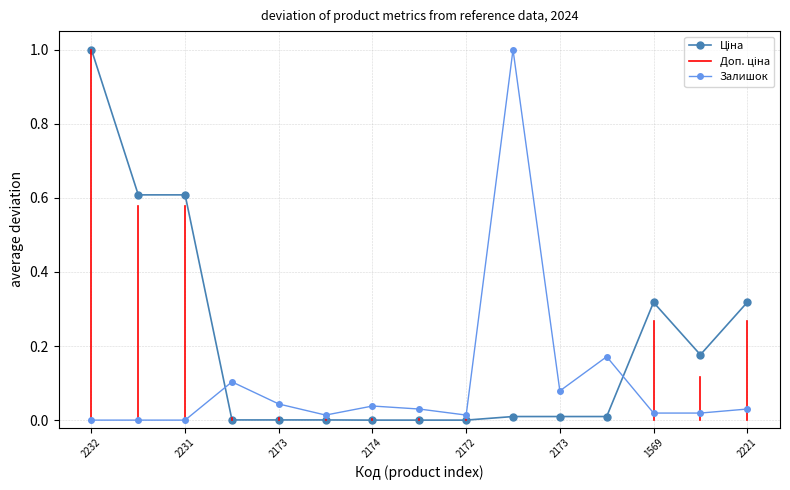

Rank the series by their average value, from lowest to highest.

Залишок, Ціна